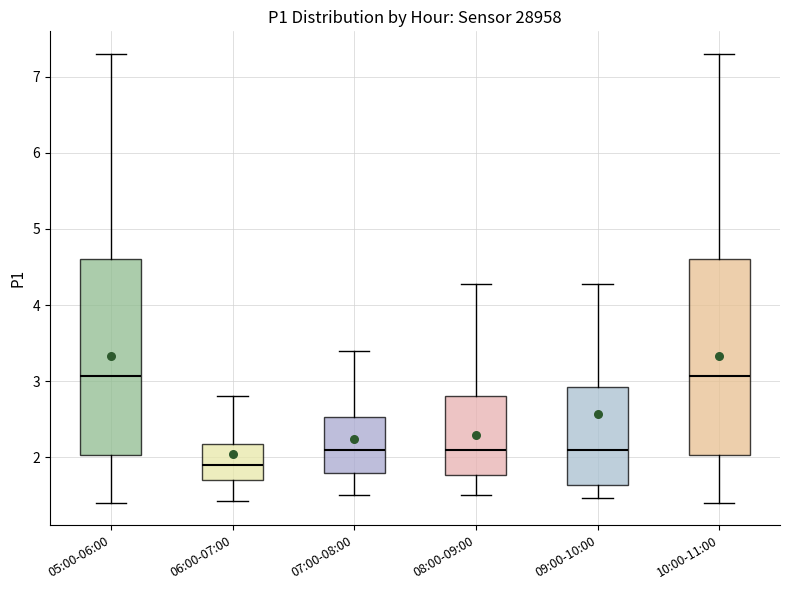

Where does the median line of the box for 05:00-06:00 sit on the y-axis? The values are not printed on the chart, so give them approximately, as read against the axis.

3.1